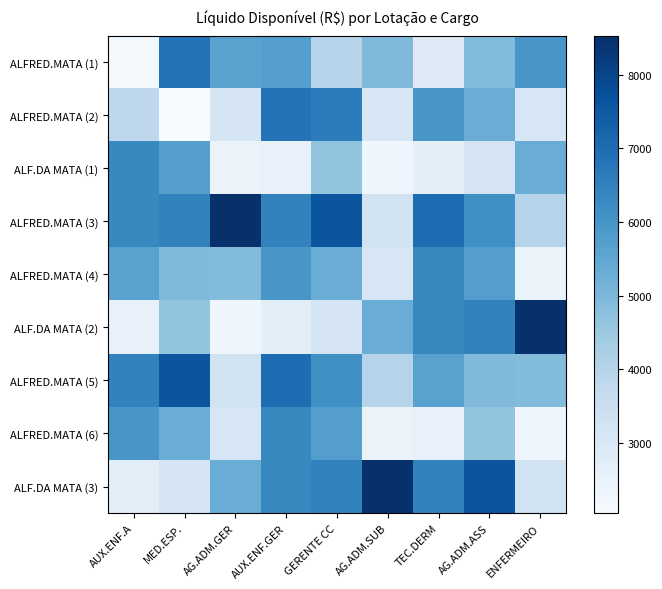

List the series in order of their peak value, highest first.

ALFRED.MATA (3), ALF.DA MATA (2), ALF.DA MATA (3), ALFRED.MATA (5), ALFRED.MATA (2), ALFRED.MATA (1), ALF.DA MATA (1), ALFRED.MATA (4), ALFRED.MATA (6)